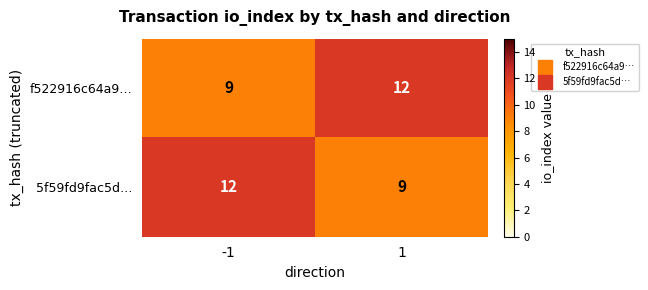

Reading left to right, transcribe all the data shown in this chart.

f522916c64a9…: 9	12
5f59fd9fac5d…: 12	9